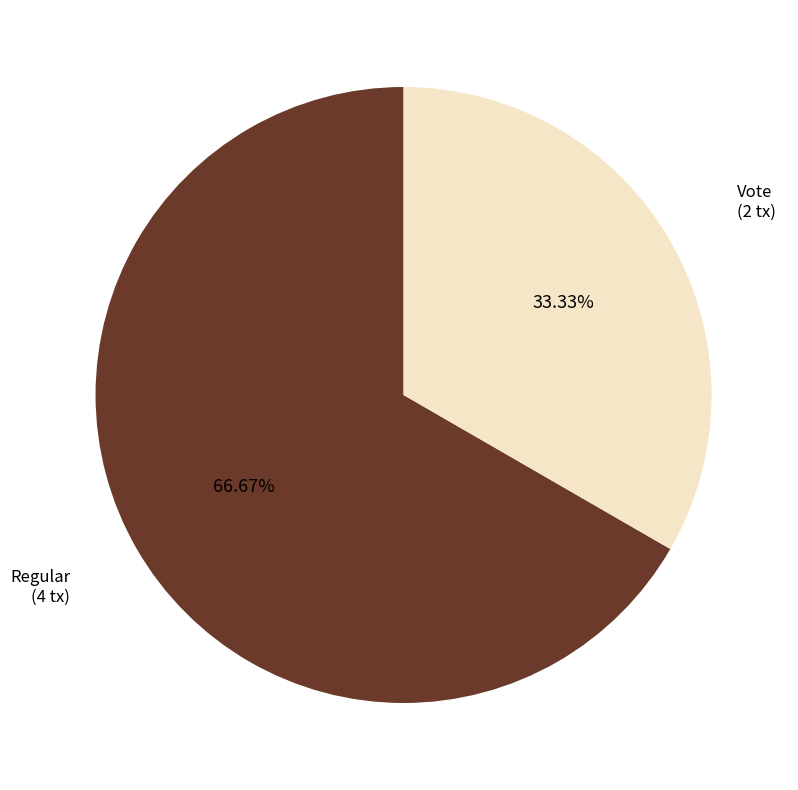

Is there a majority slice in this chart?

Yes